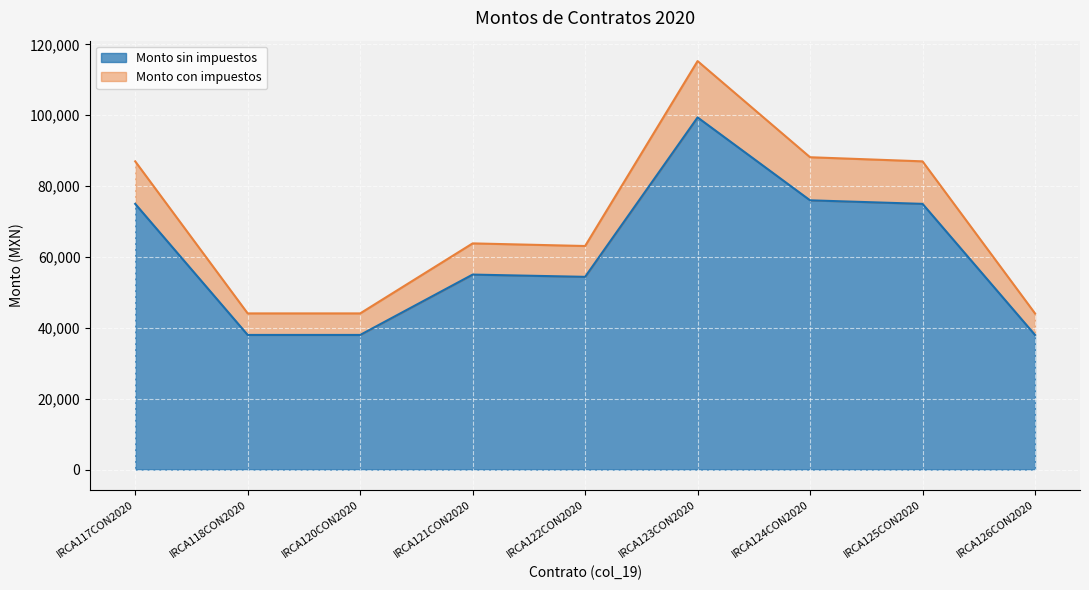

True or false: Monto sin impuestos has a value of 55036 at IRCA121CON2020.

True